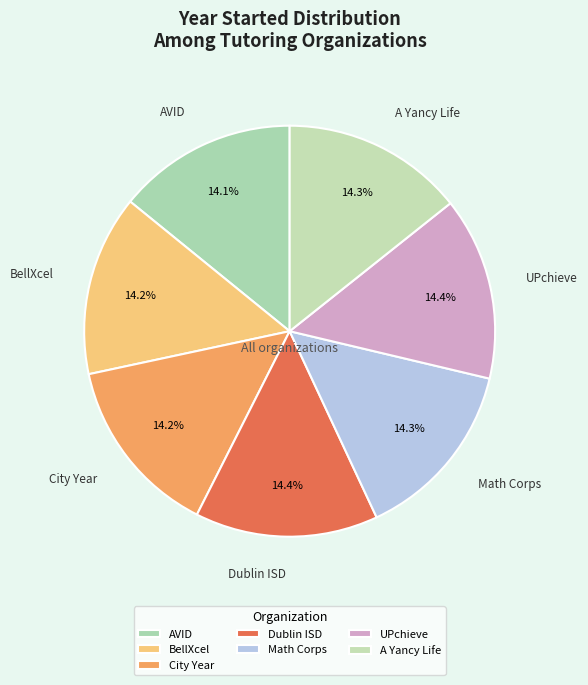

Is it true that City Year is 14% of the pie?

True